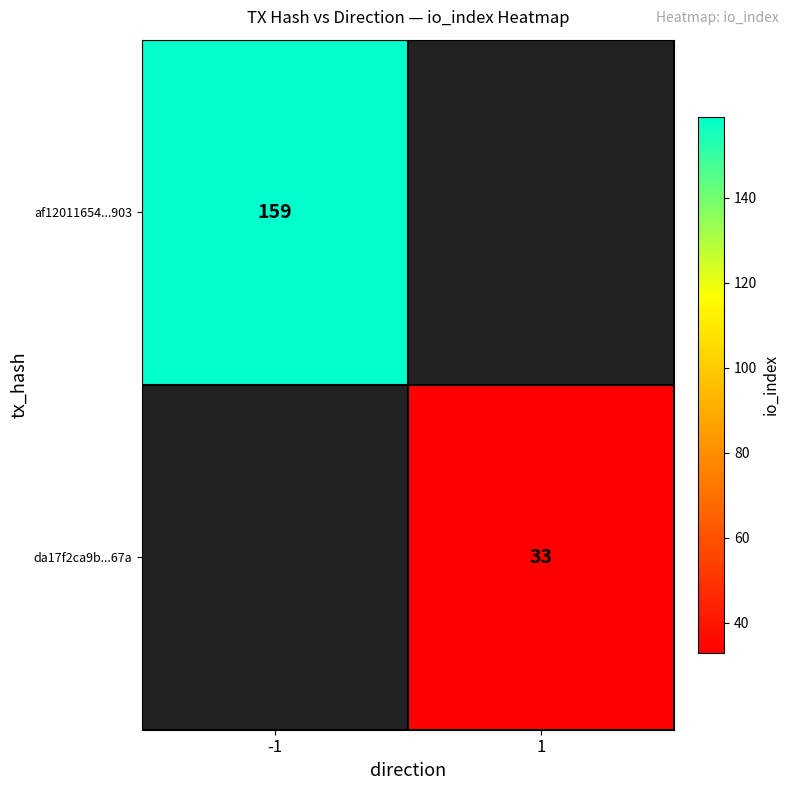

The value of da17f2ca9b...67a at 1 is 19. True or false?

False